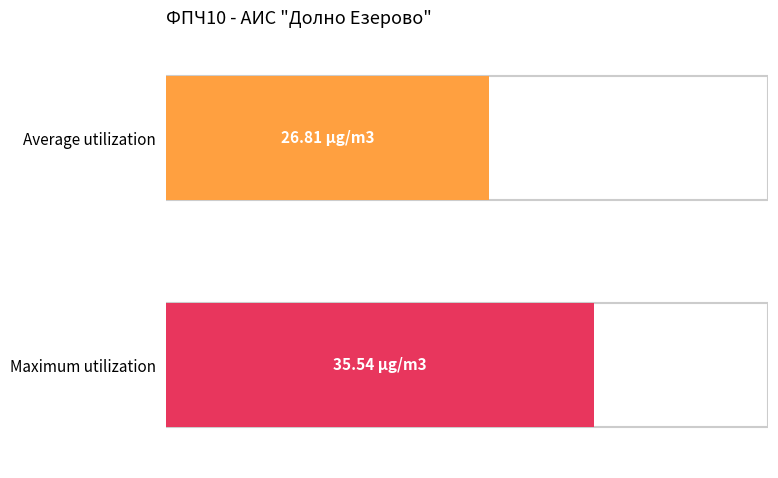

True or false: the data shows 46.9 at 04.

False